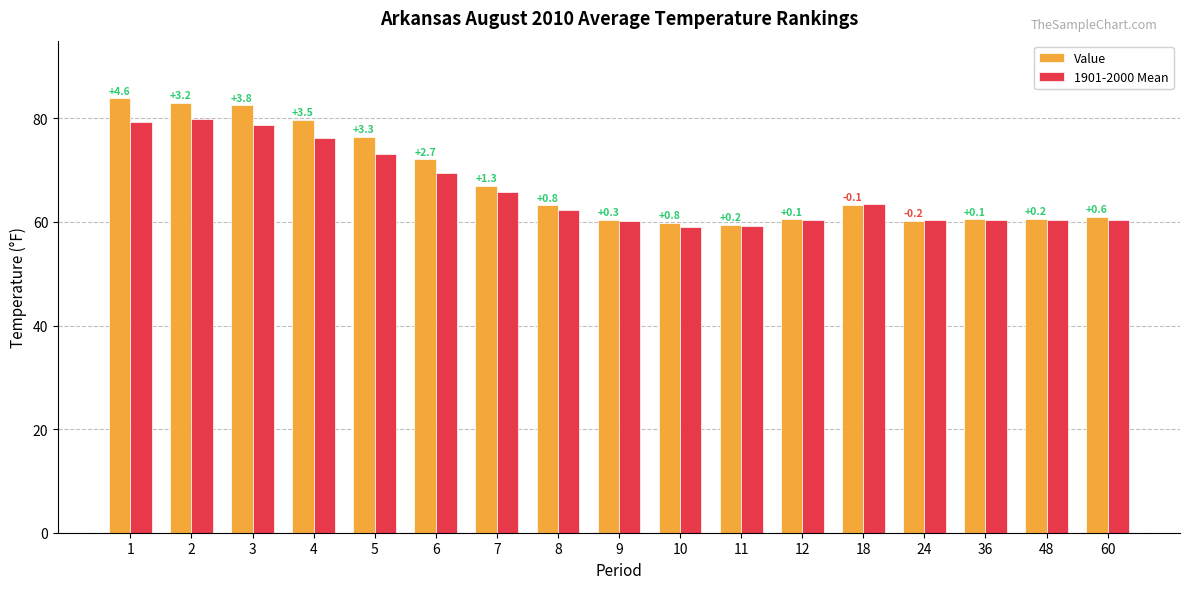

What are all the series names shown in the legend?

Value, 1901-2000 Mean